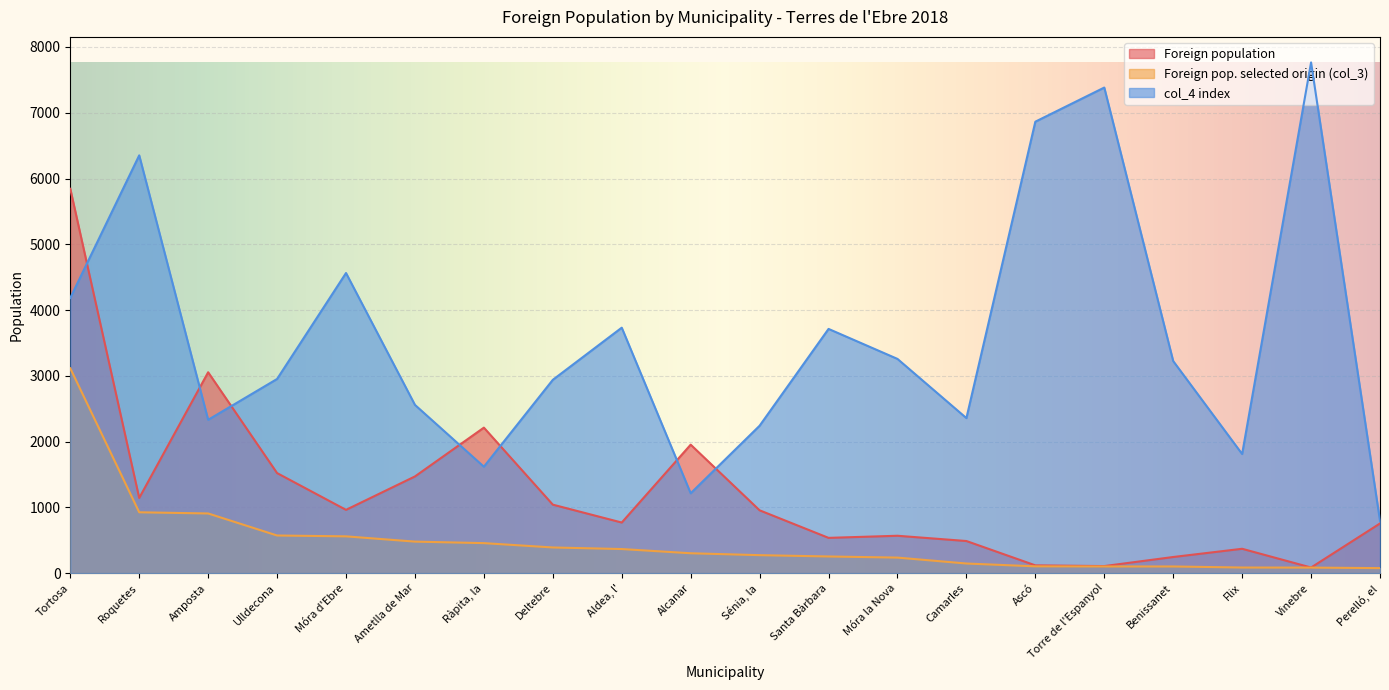

What position from the left is Móra d'Ebre?

5